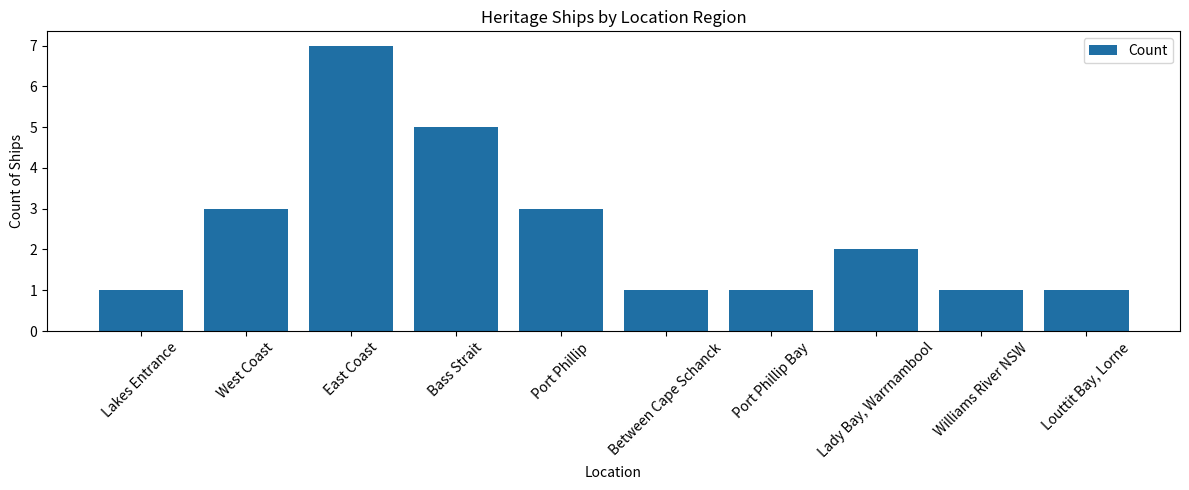

What is the maximum value shown in the chart?

7